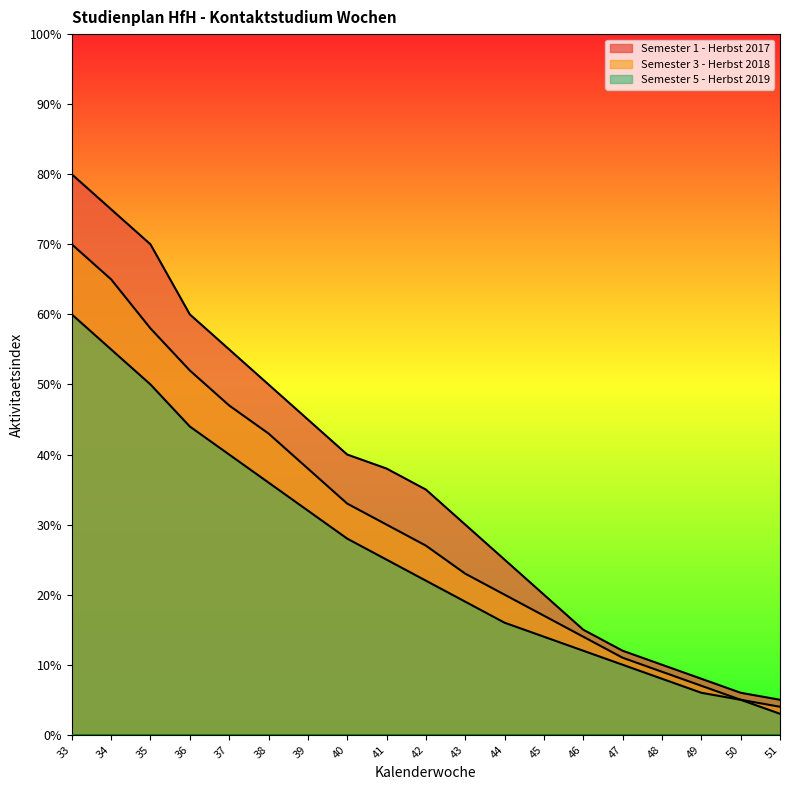

The value of Semester 5 - Herbst 2019 at 50 is 2. True or false?

False